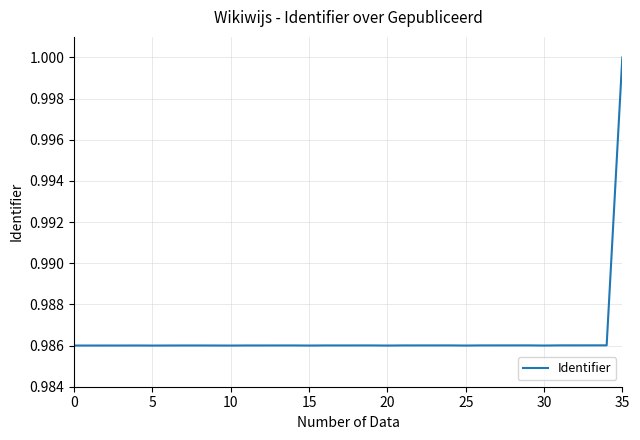

Reading right to left, what are all the values shown in this chart?

1.0	1.0	1.0	1.0	1.0	1.0	1.0	1.0	1.0	1.0	1.0	1.0	1.0	1.0	1.0	1.0	1.0	1.0	1.0	1.0	1.0	1.0	1.0	1.0	1.0	1.0	1.0	1.0	1.0	1.0	1.0	1.0	1.0	1.0	1.0	1.0